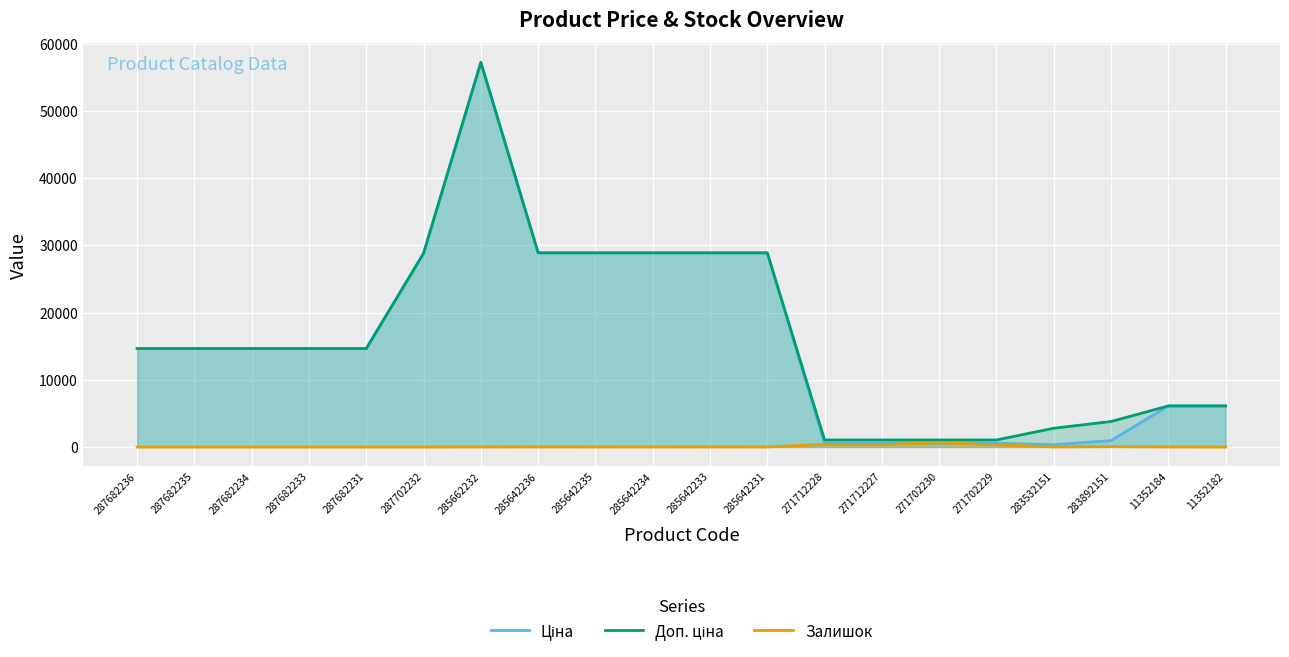

How many values in the Залишок series are below 13?

10